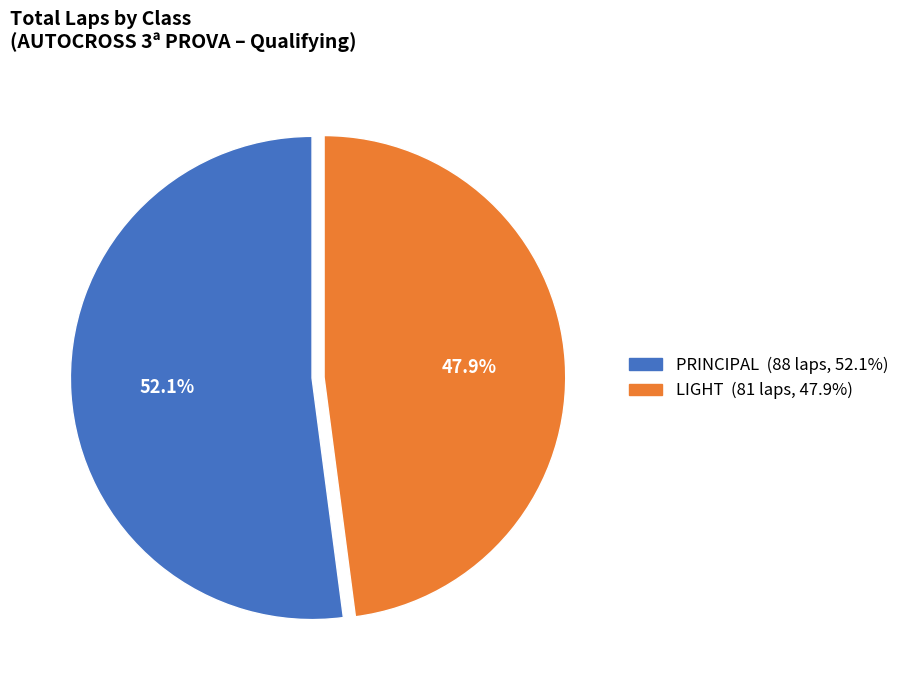

To the nearest percent, what percentage of the pie is LIGHT?

48%